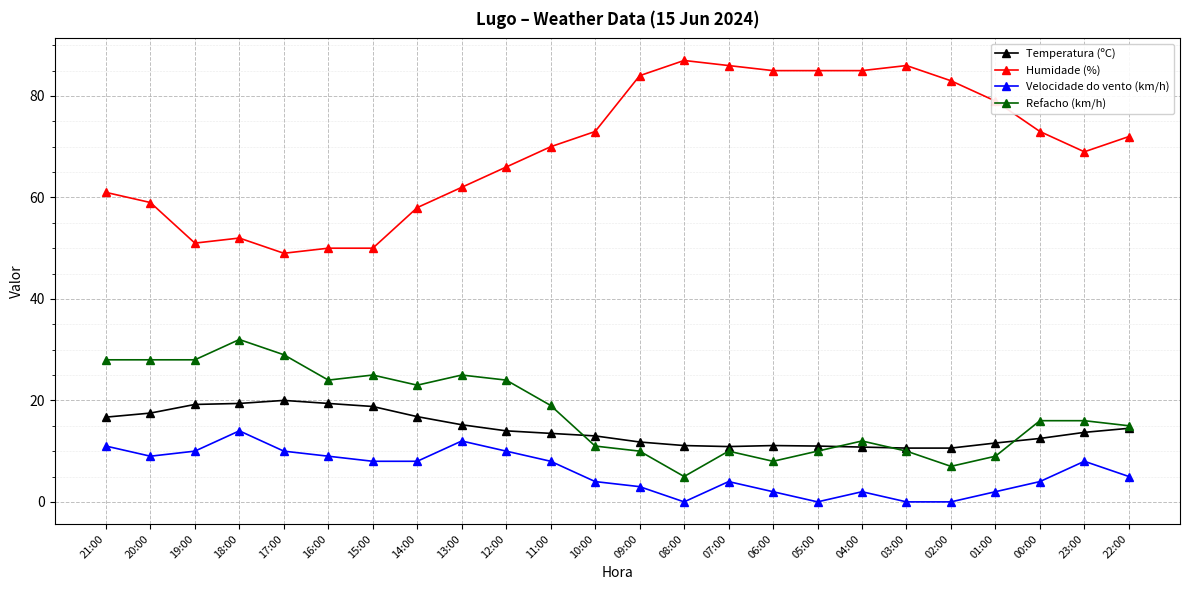

What are all the series names shown in the legend?

Temperatura (ºC), Humidade (%), Velocidade do vento (km/h), Refacho (km/h)